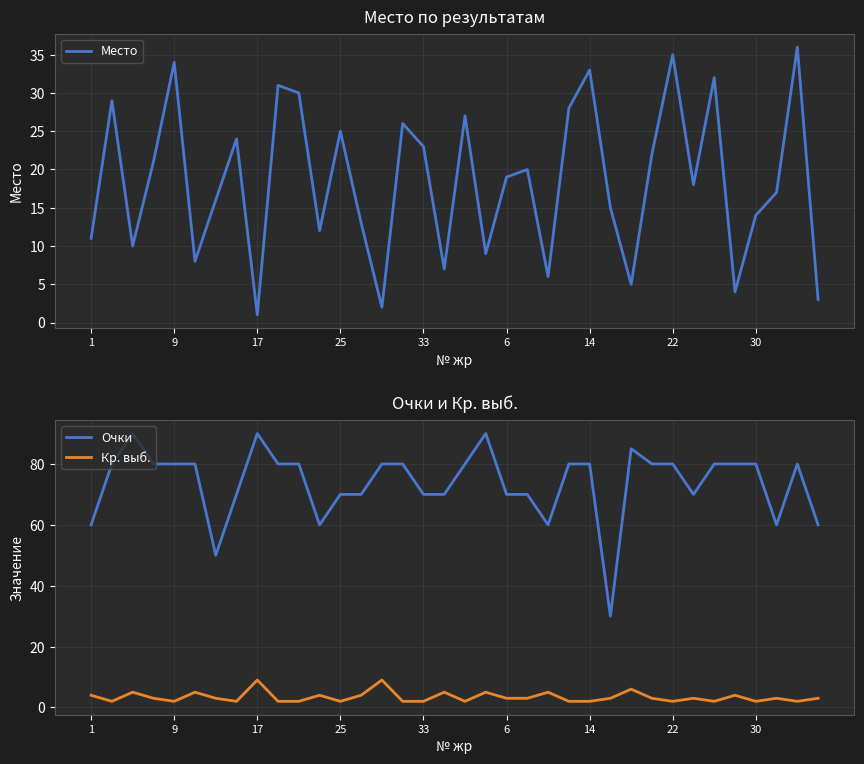

The Очки series shows 134 at 30. True or false?

False